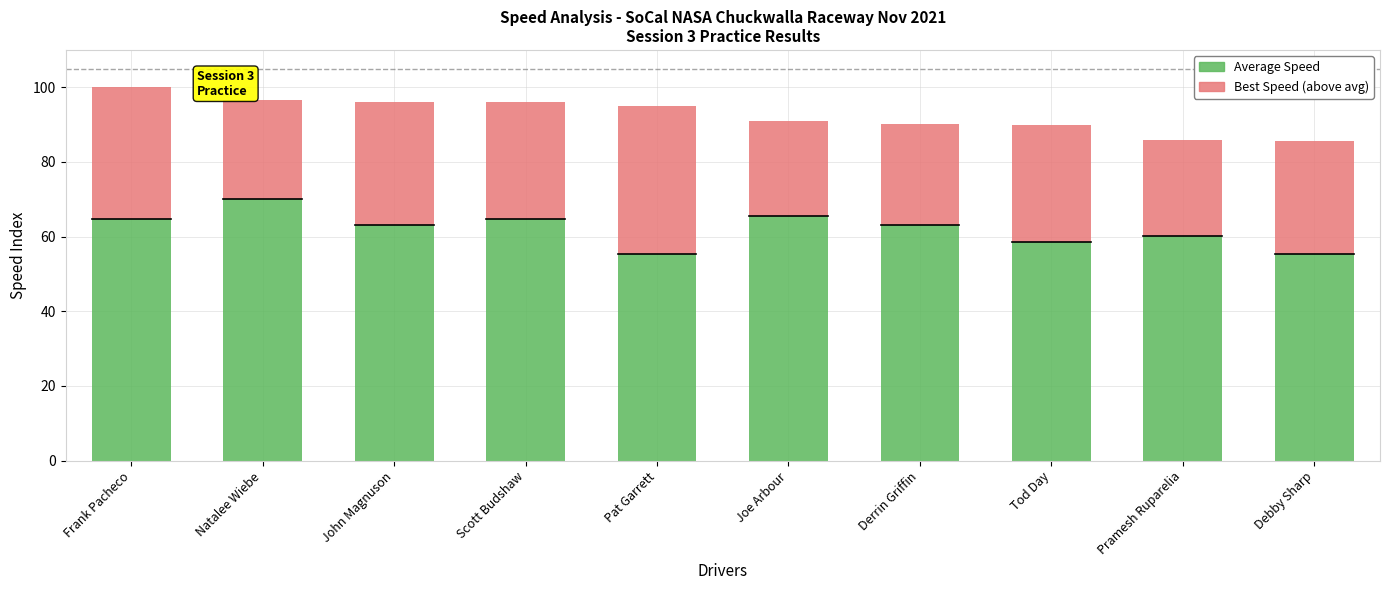

At which label does Average Speed reach its peak?

Natalee Wiebe